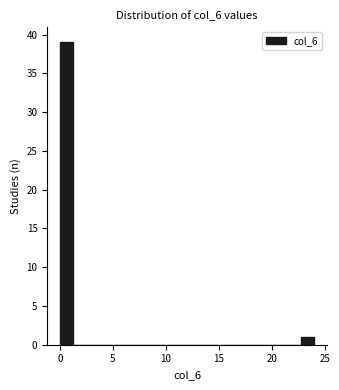

Read against the x-axis, roughly where is the centre of the tallest bar?

0.5